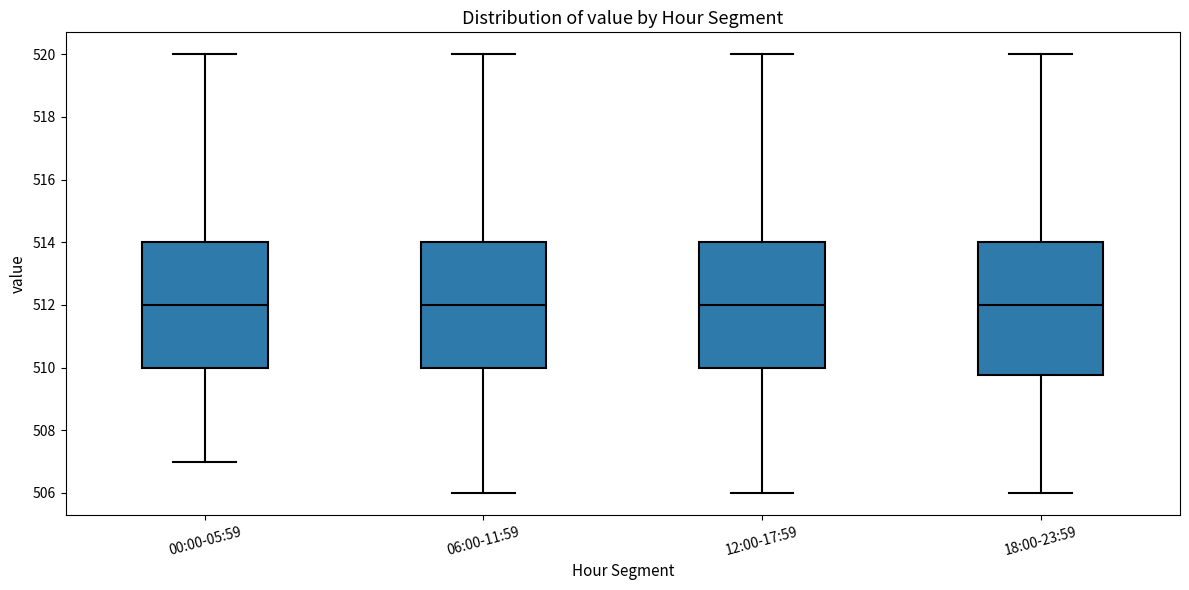

Where does the median line of the box for 00:00-05:59 sit on the y-axis? The values are not printed on the chart, so give them approximately, as read against the axis.

512.0